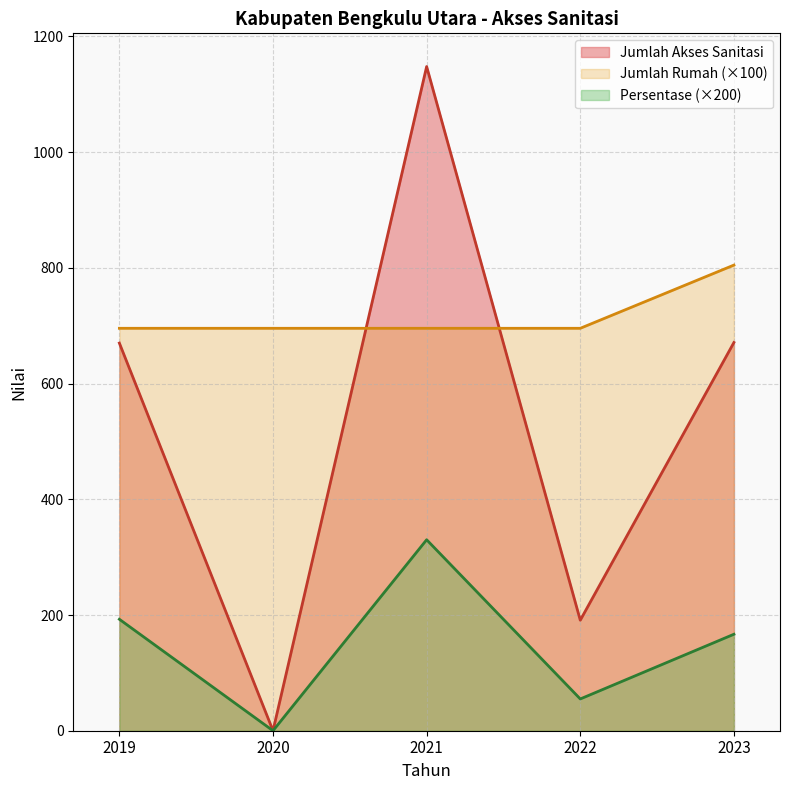

Is it true that Jumlah Akses Sanitasi equals 338.1 at 2022?

False